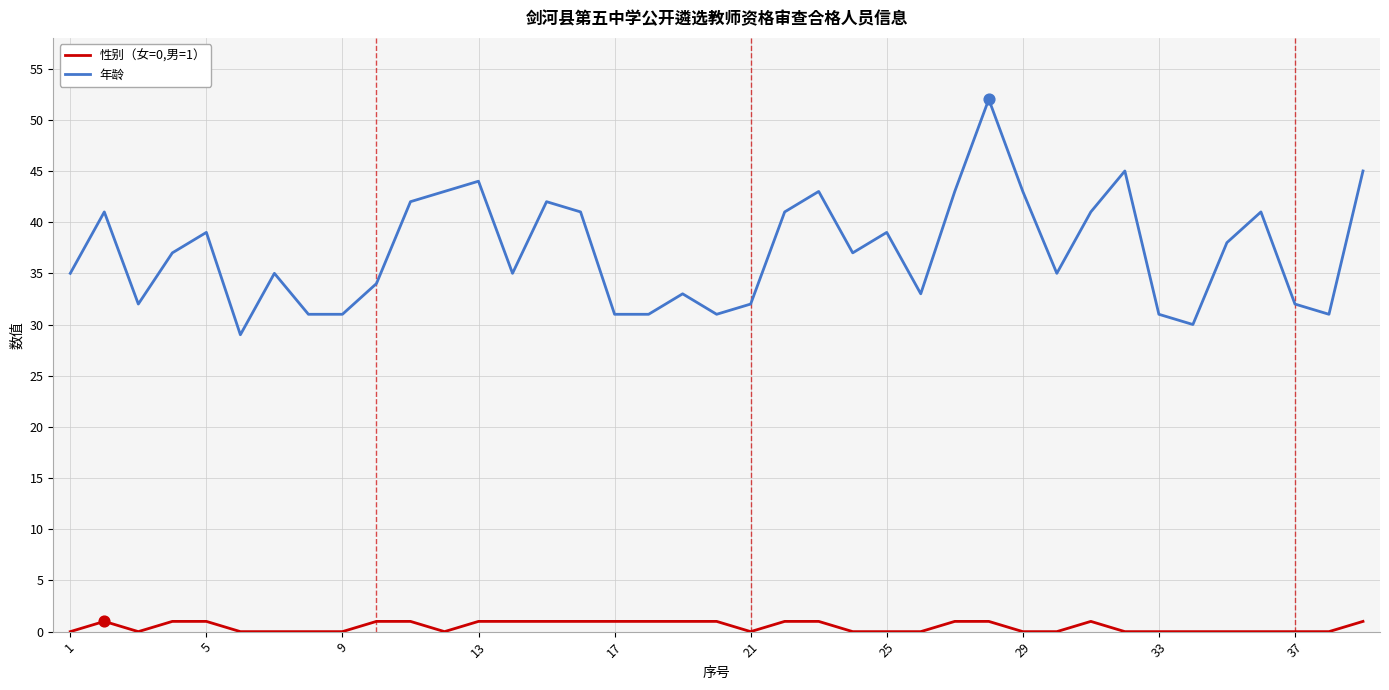

What is the greatest value displayed?

52